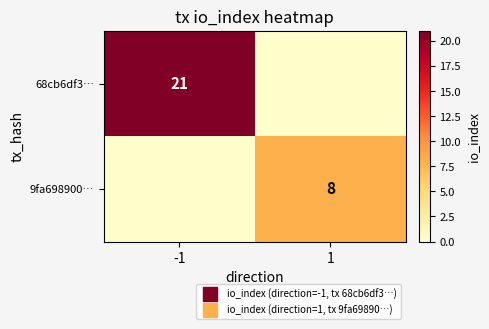

What is the sum of the 68cb6df3… values at 1 and -1?

21